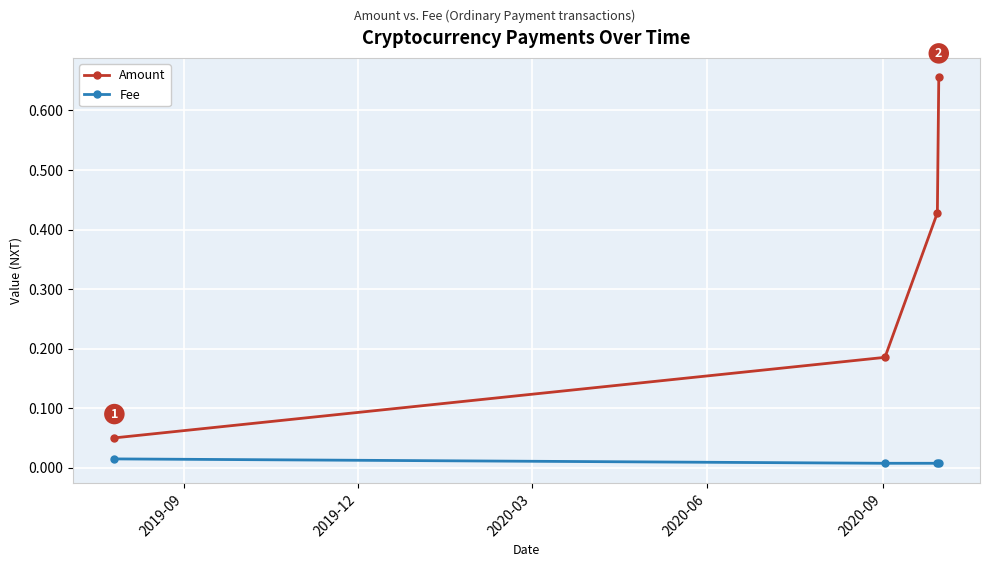

Which series has the widest spread of values?

Amount